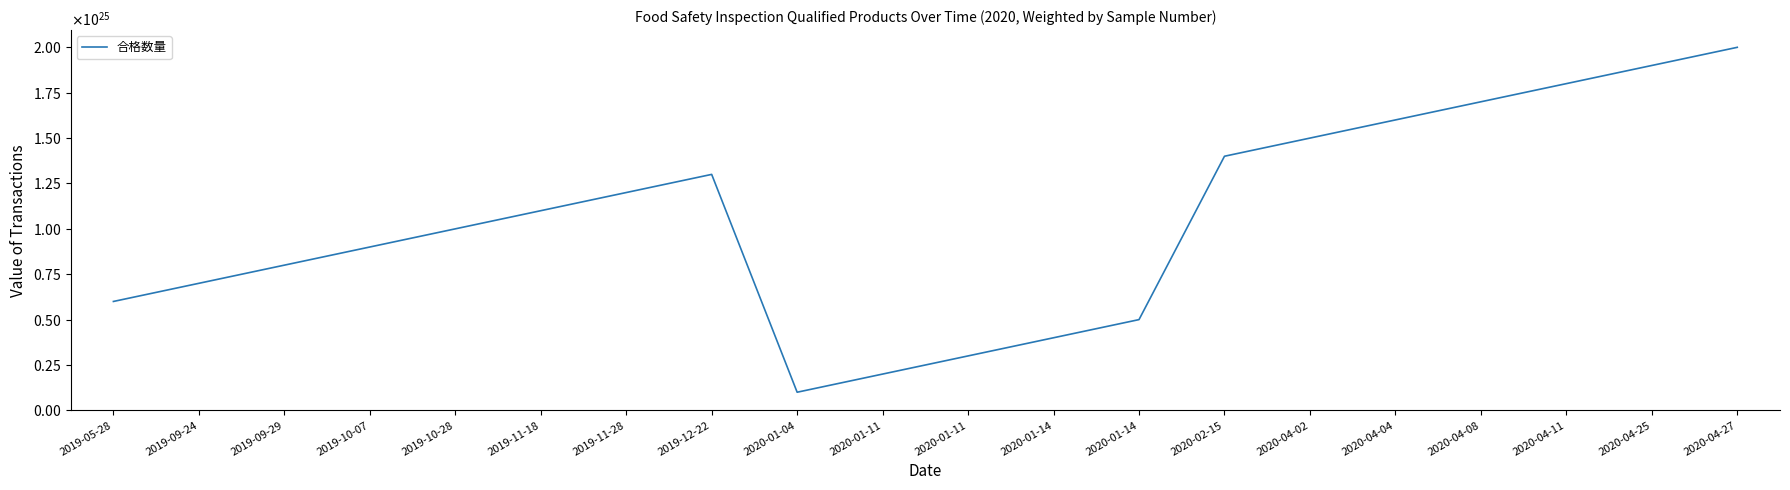

Is this an area chart (filled region under the line)?

No